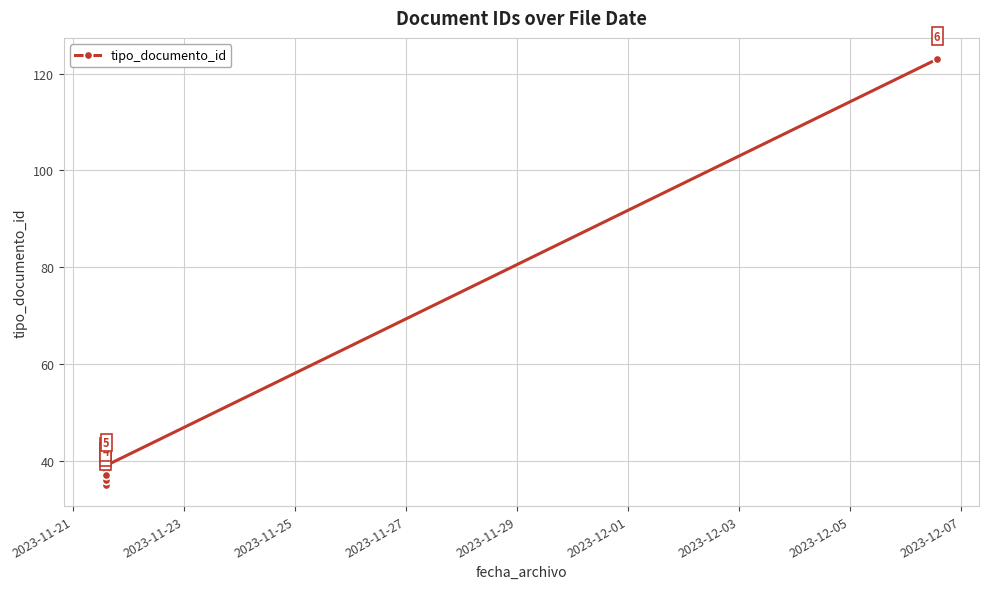

What is the difference between the maximum and minimum values?

88